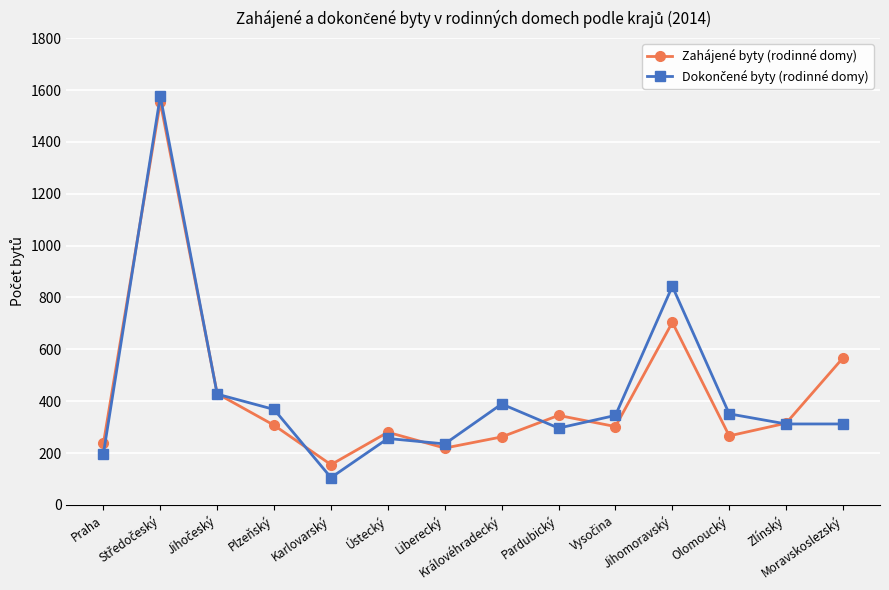

What is the maximum value shown in the chart?

1577